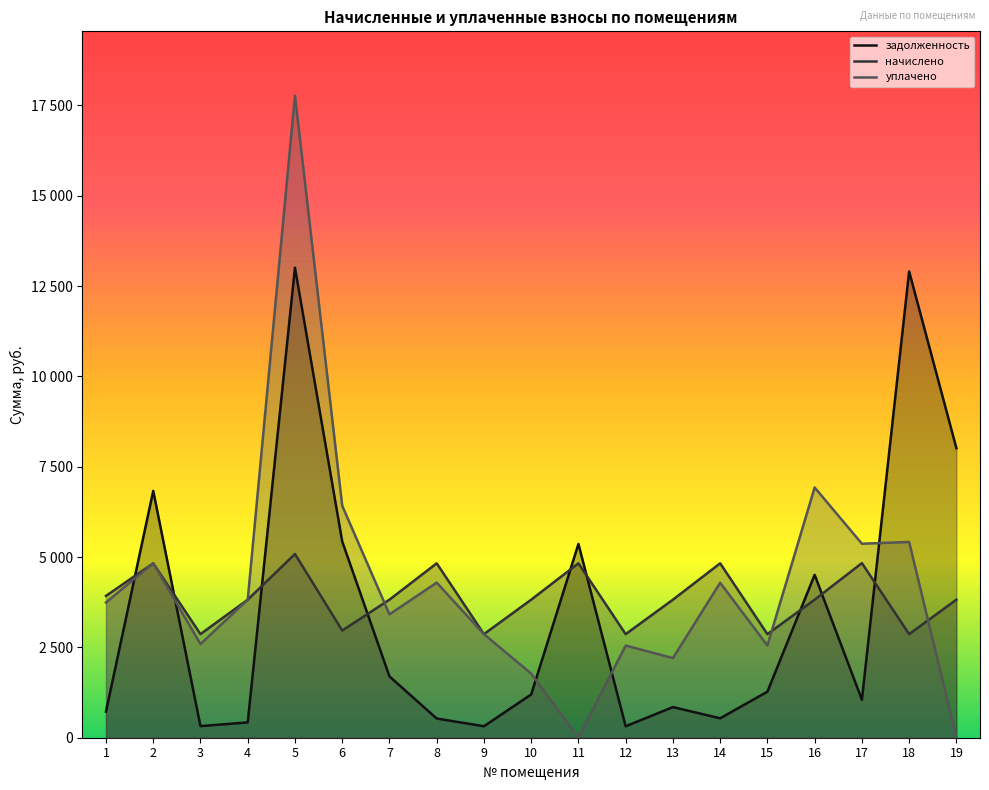

Between 11 and 19, which series saw the biggest shift?

задолженность